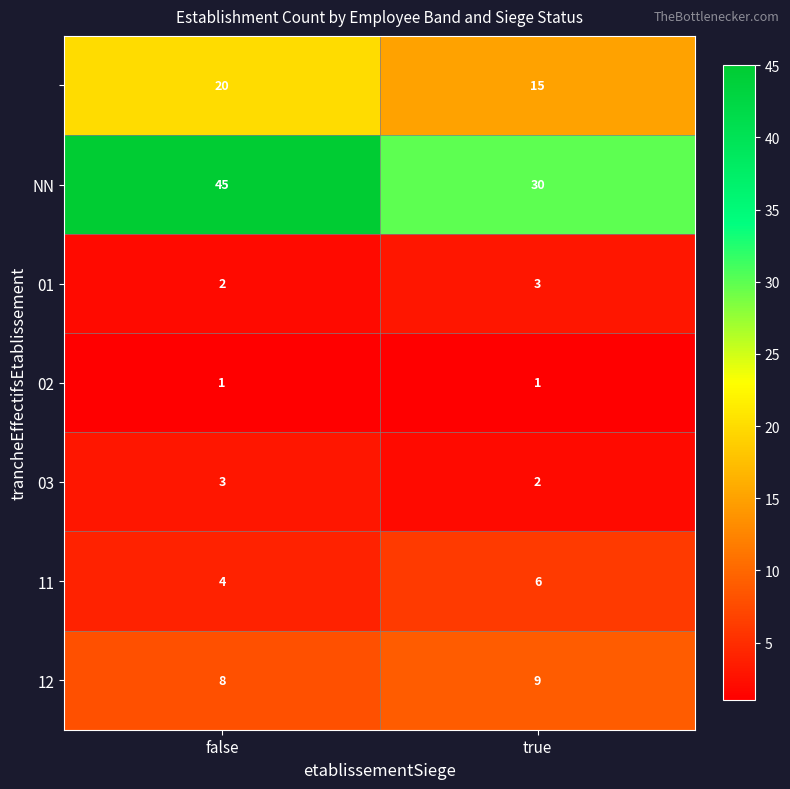

What is the difference between the highest and lowest values at true?

29